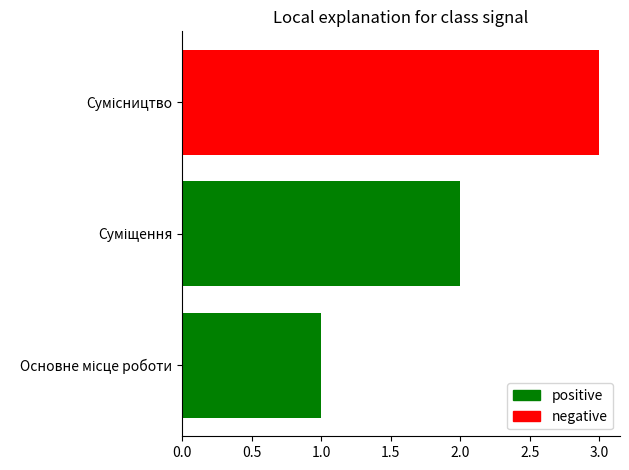

What is the sum of all values?

6